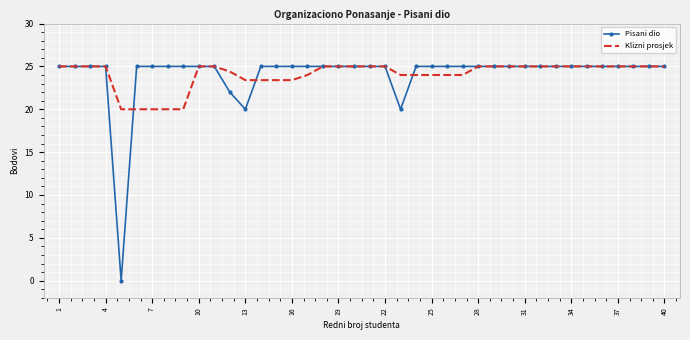

Which series has the widest spread of values?

Pisani dio